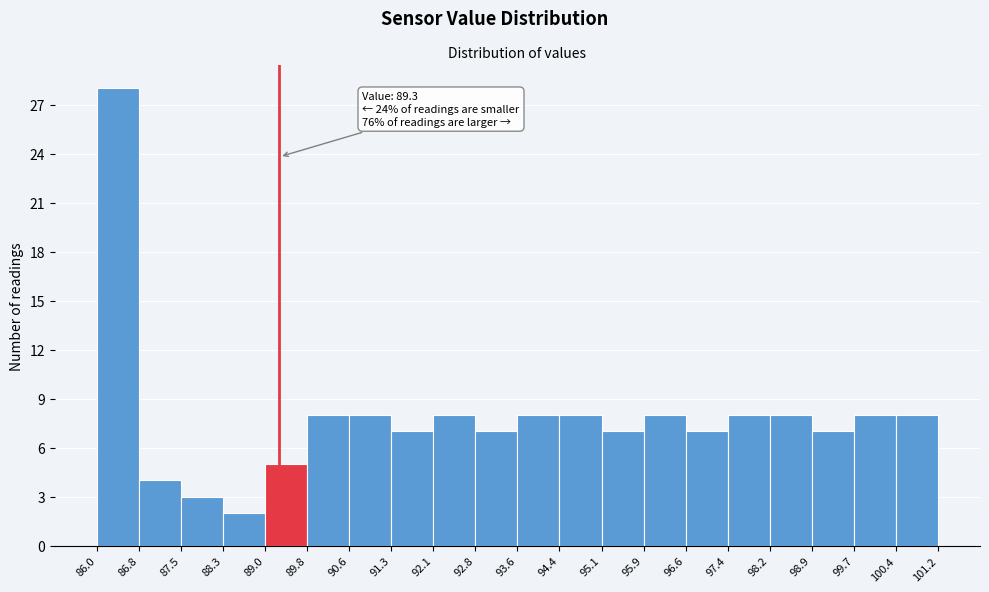

Over which range of the x-axis is the bar tallest?

86.0 to 86.8